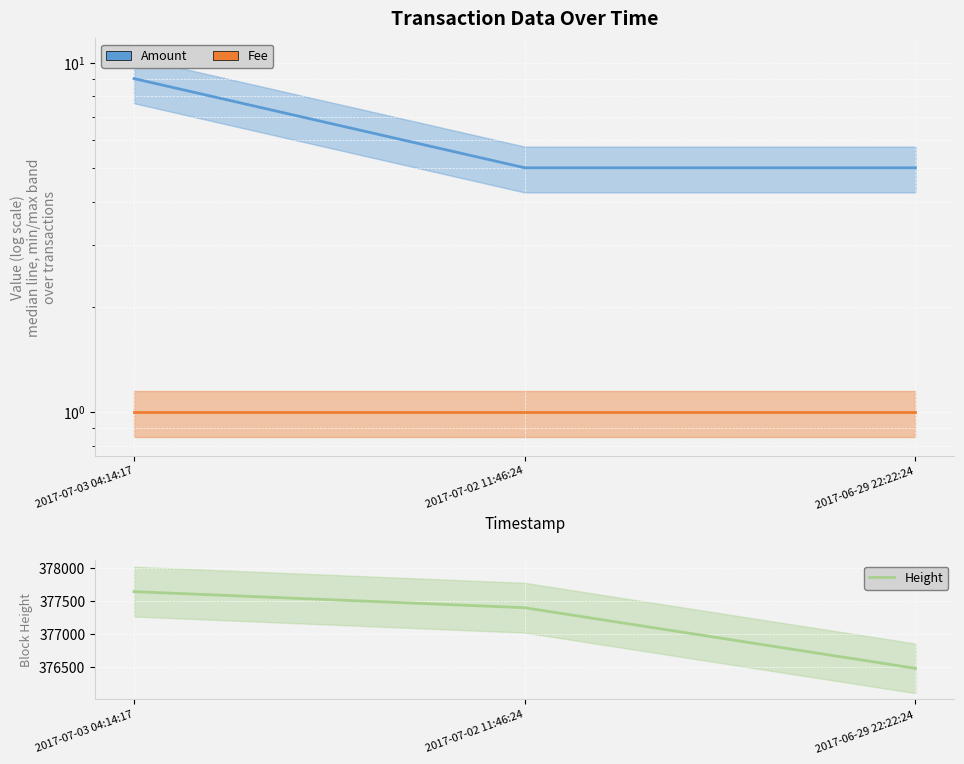

Is the value of Fee at 2017-06-29 22:22:24 greater than the value of Height at 2017-07-03 04:14:17?

No